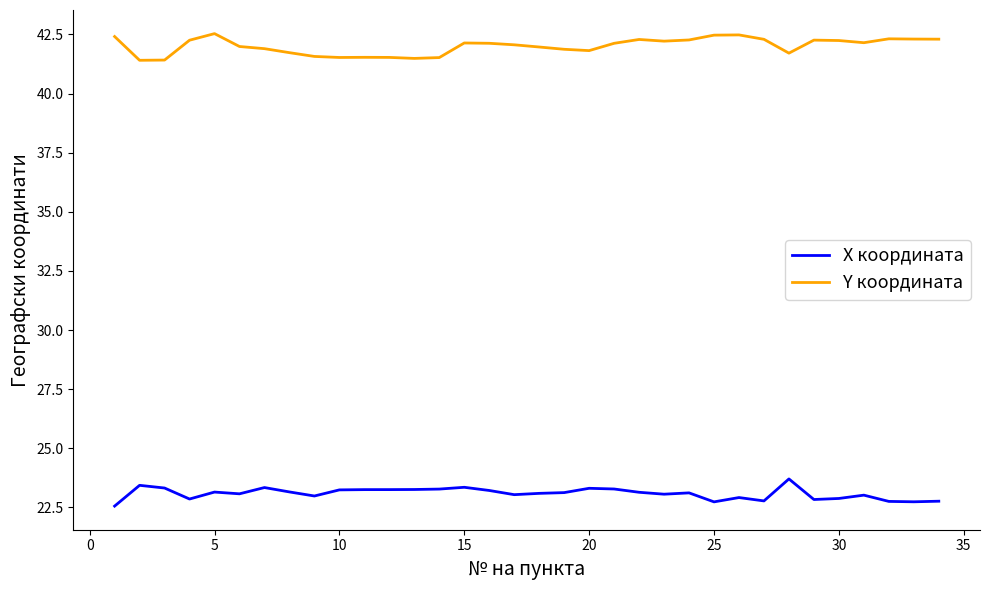

True or false: X координата and Y координата intersect in this chart.

False